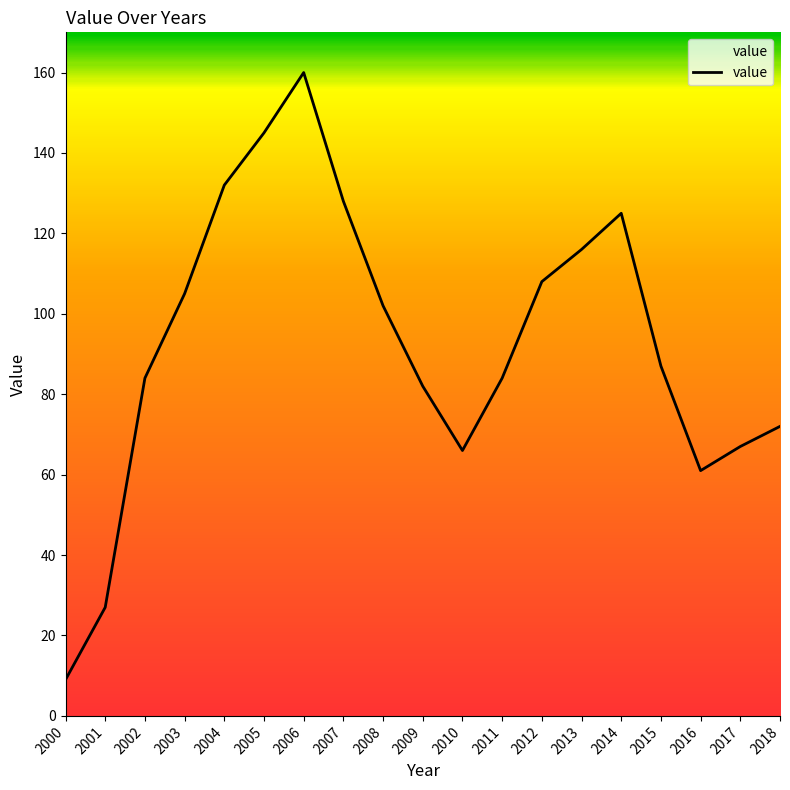

The value at 2002 is 84. True or false?

True